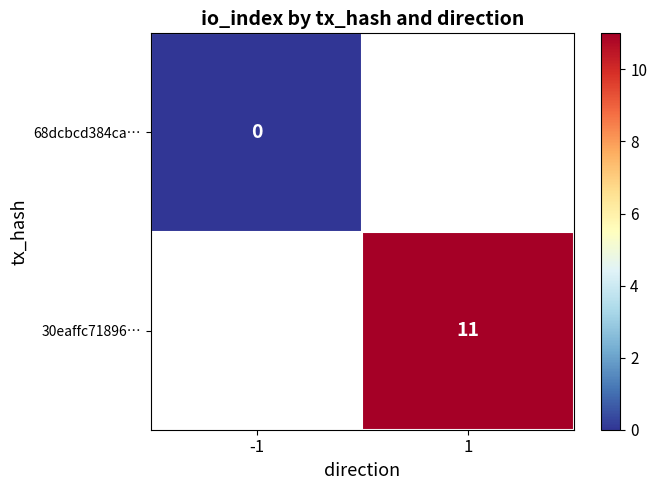

Is it true that 30eaffc71896… equals 11 at 1?

True